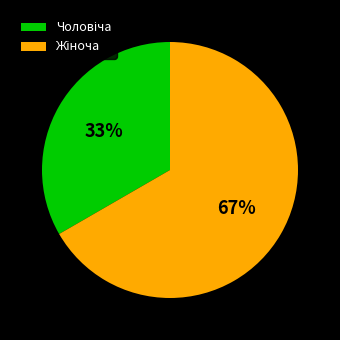

To the nearest percent, what is the average slice percentage?

50%